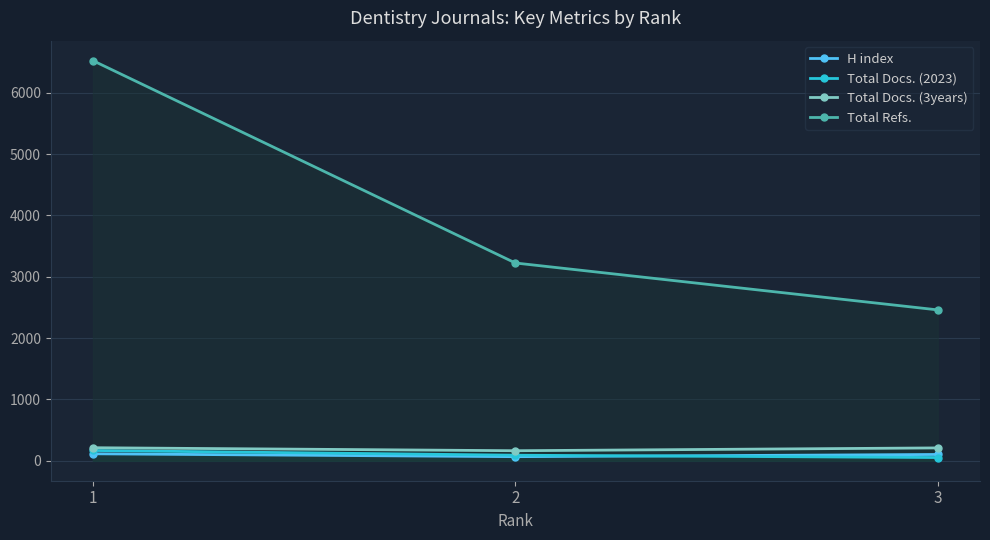

How many data points does each series have?

3